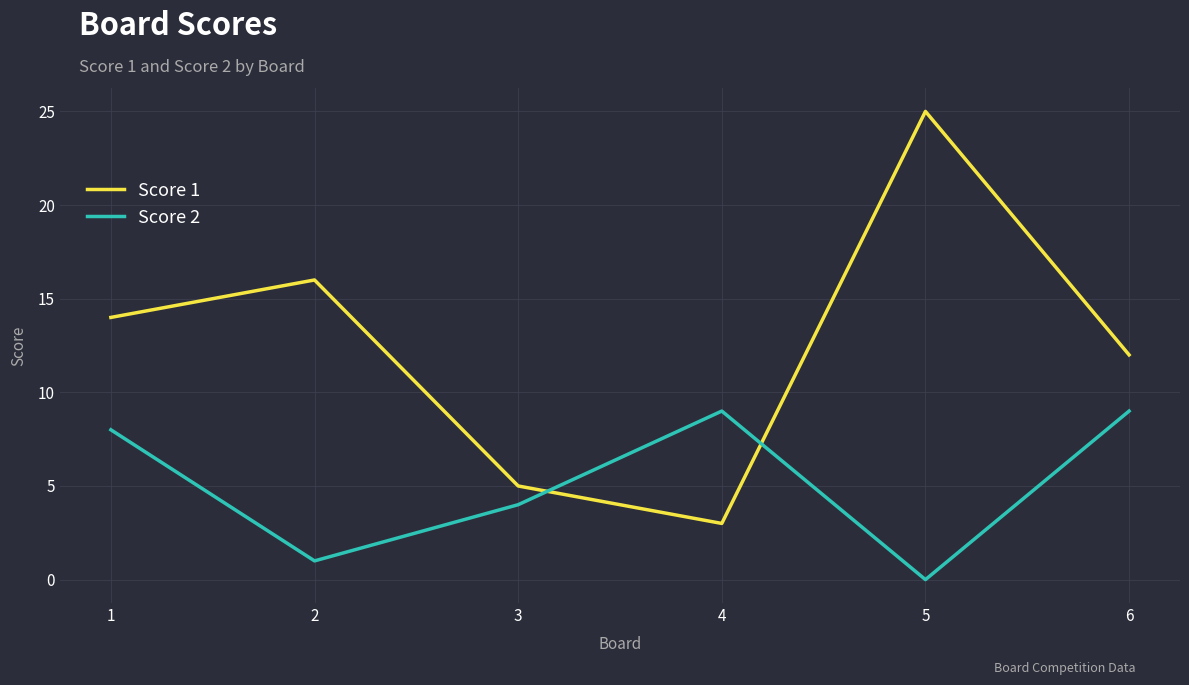

Reading right to left, list all the values displayed in this chart.

Score 1: 6=12	5=25	4=3	3=5	2=16	1=14
Score 2: 6=9	5=0	4=9	3=4	2=1	1=8